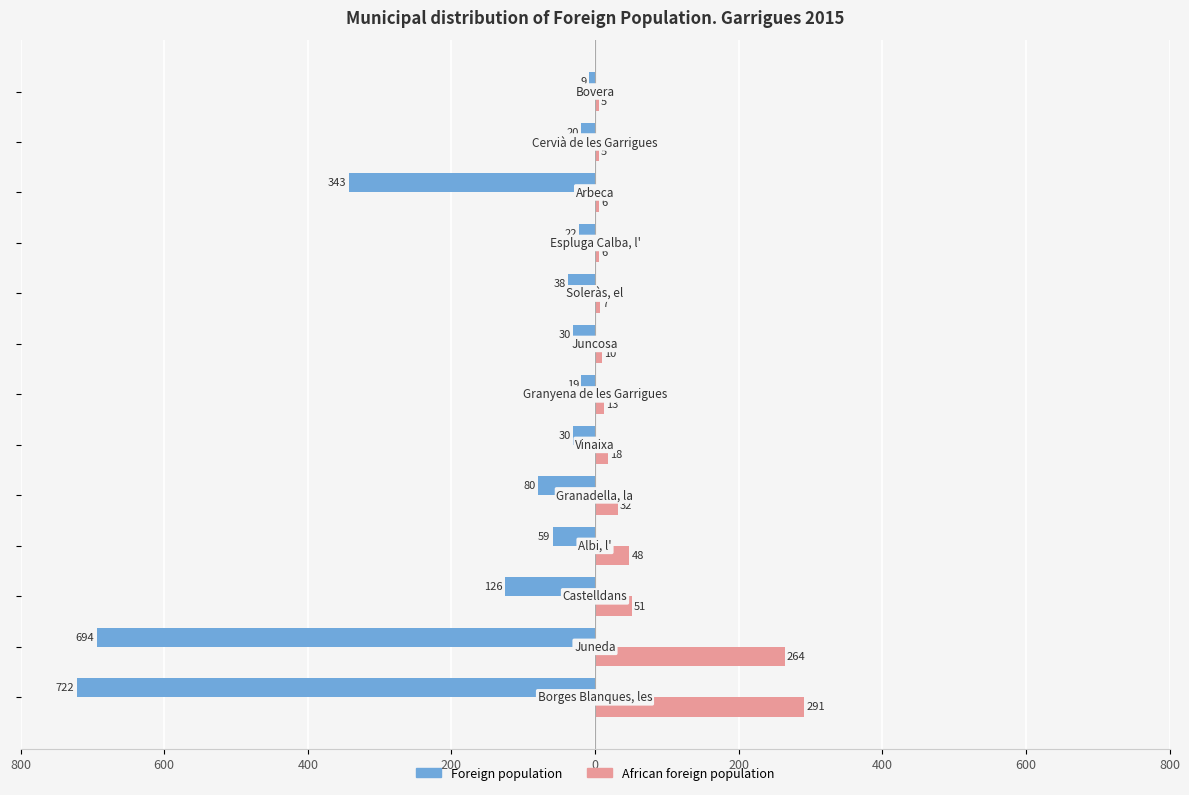

What are all the series names shown in the legend?

Foreign population, African foreign population